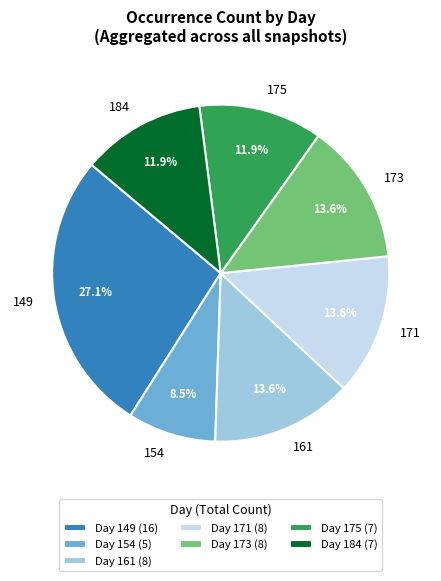

Approximately how many times larger is the value at 171 compared to 175?

1.1